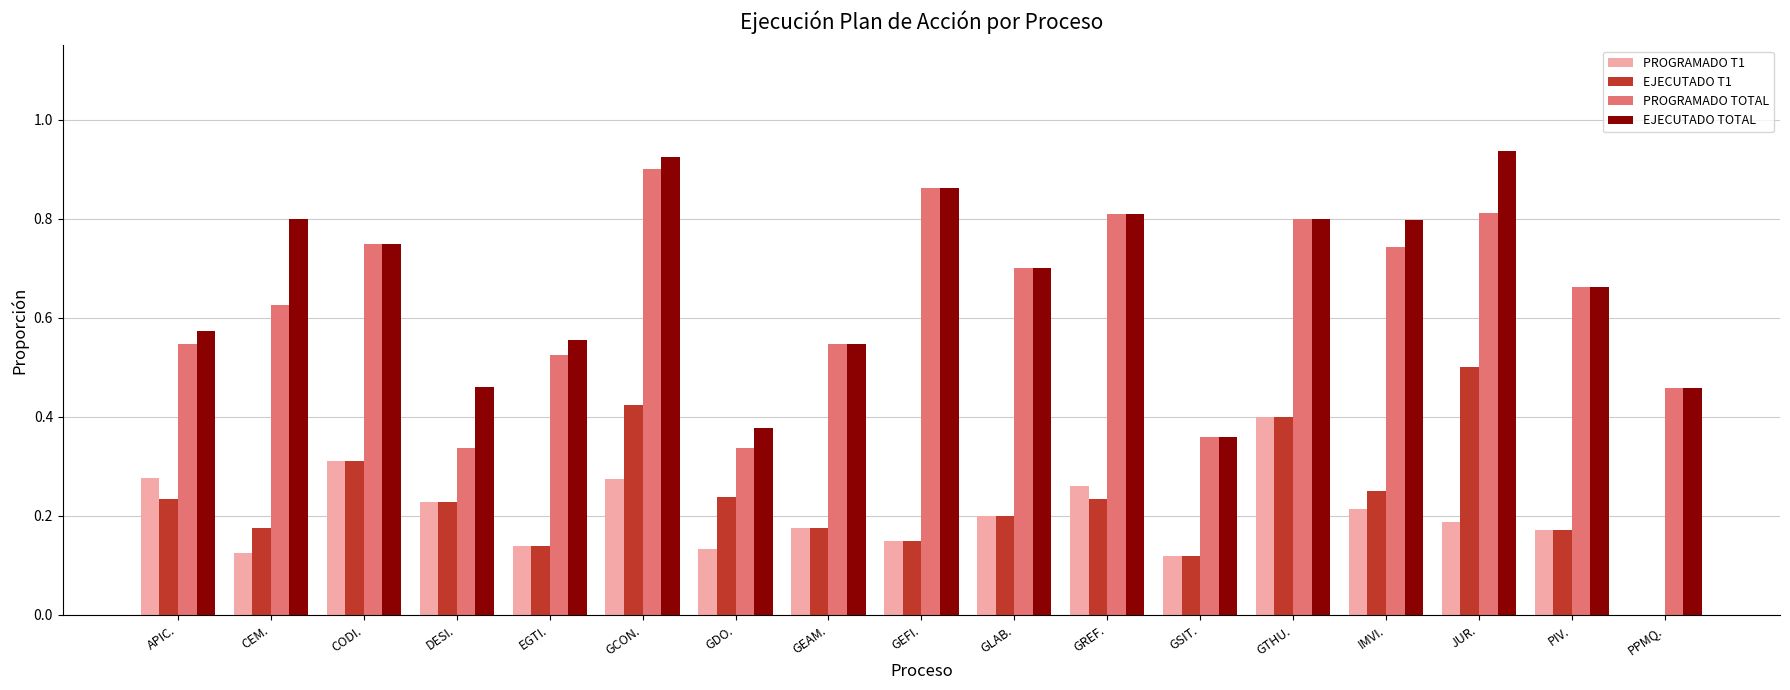

What is the sum of the EJECUTADO TOTAL values at EGTI. and GEAM.?

1.1